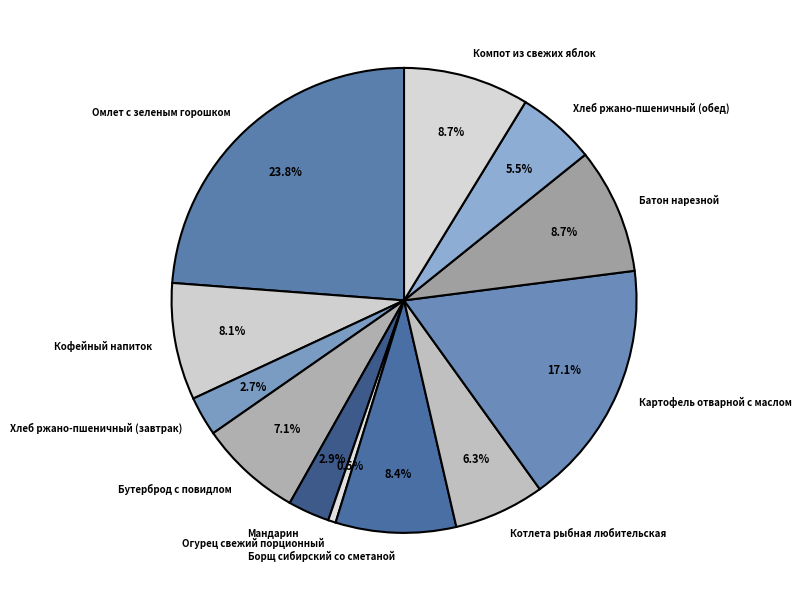

What is the ratio of the value at Компот из свежих яблок to the value at Мандарин?

3.0